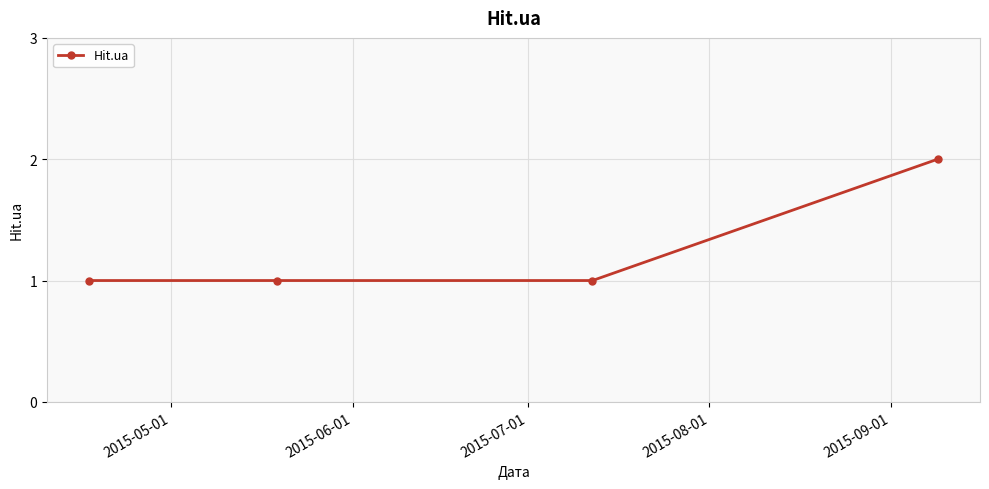

Reading left to right, transcribe all the data shown in this chart.

1	1	1	2